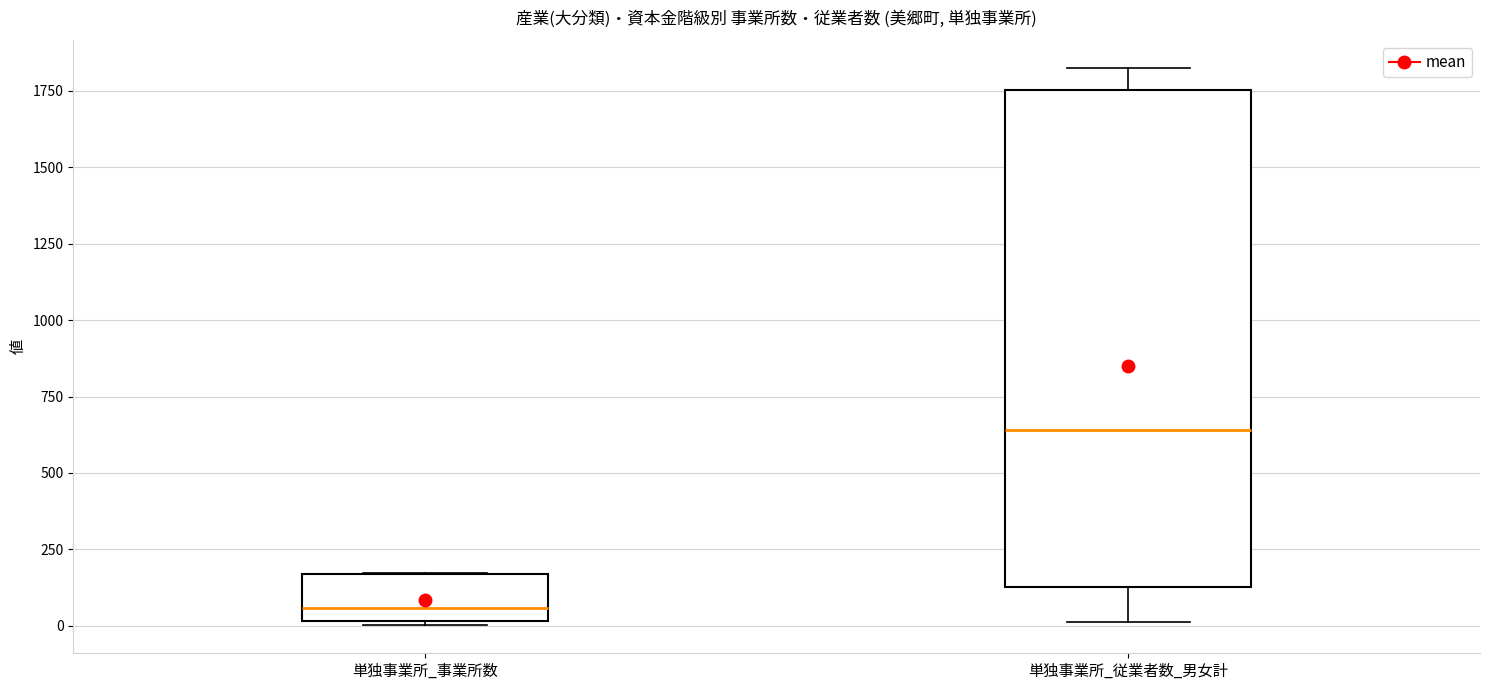

Reading left to right, transcribe this box plot: for each box, give where its median line is, the range the box spans, and where its two whiskers end, as read against the y-axis. The values are not printed on the chart, so give them approximately, as read against the axis.

単独事業所_事業所数: median 50, box 0 to 150, whiskers 0 (just below the box's lower edge) to 150
単独事業所_従業者数_男女計: median 650, box 150 to 1750, whiskers 0 to 1850